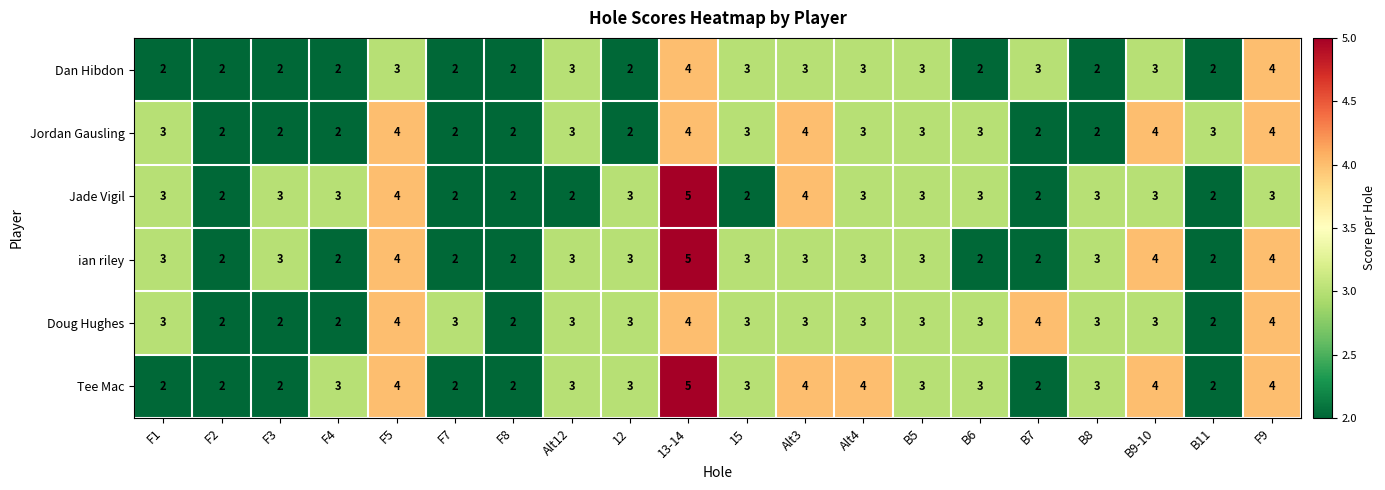

The Doug Hughes series shows 2 at B11. True or false?

True